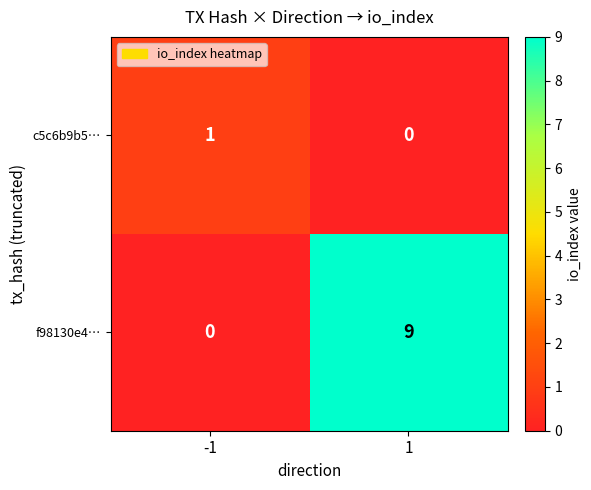

At -1, list the series in order from smallest to largest.

f98130e4…, c5c6b9b5…